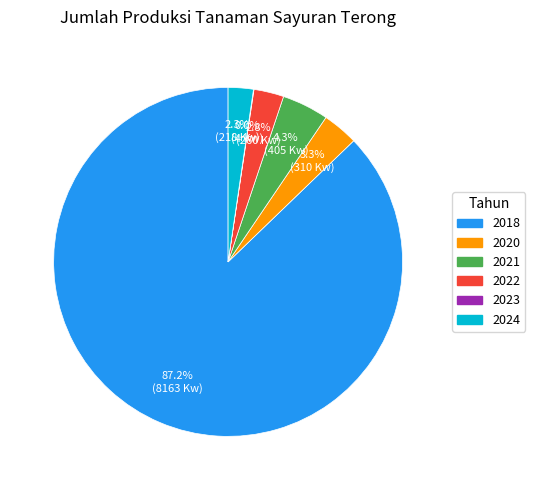

Does 2018 account for over 50% of the chart?

Yes